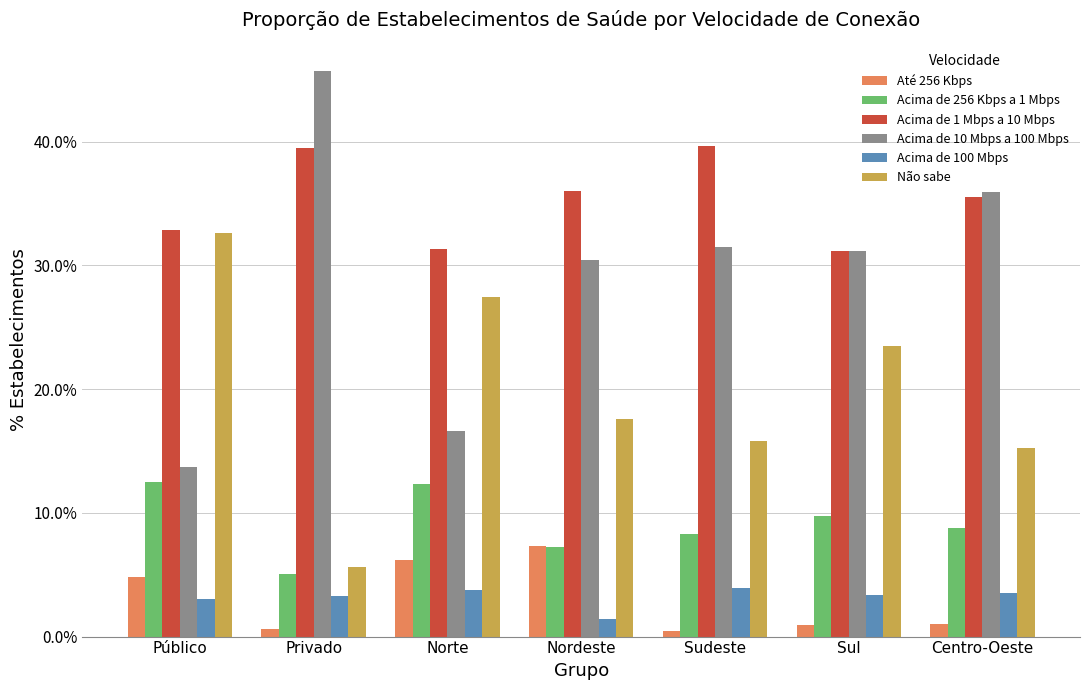

What is the total value across all series at Sul?

100.0